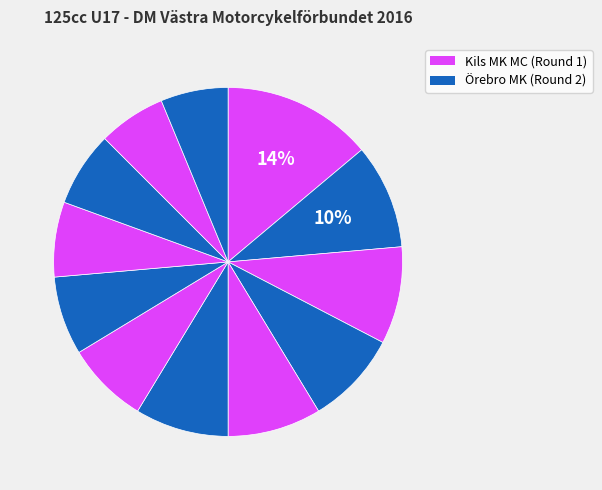

To the nearest percent, what is the difference between the largest and smallest slice percentages?

8%